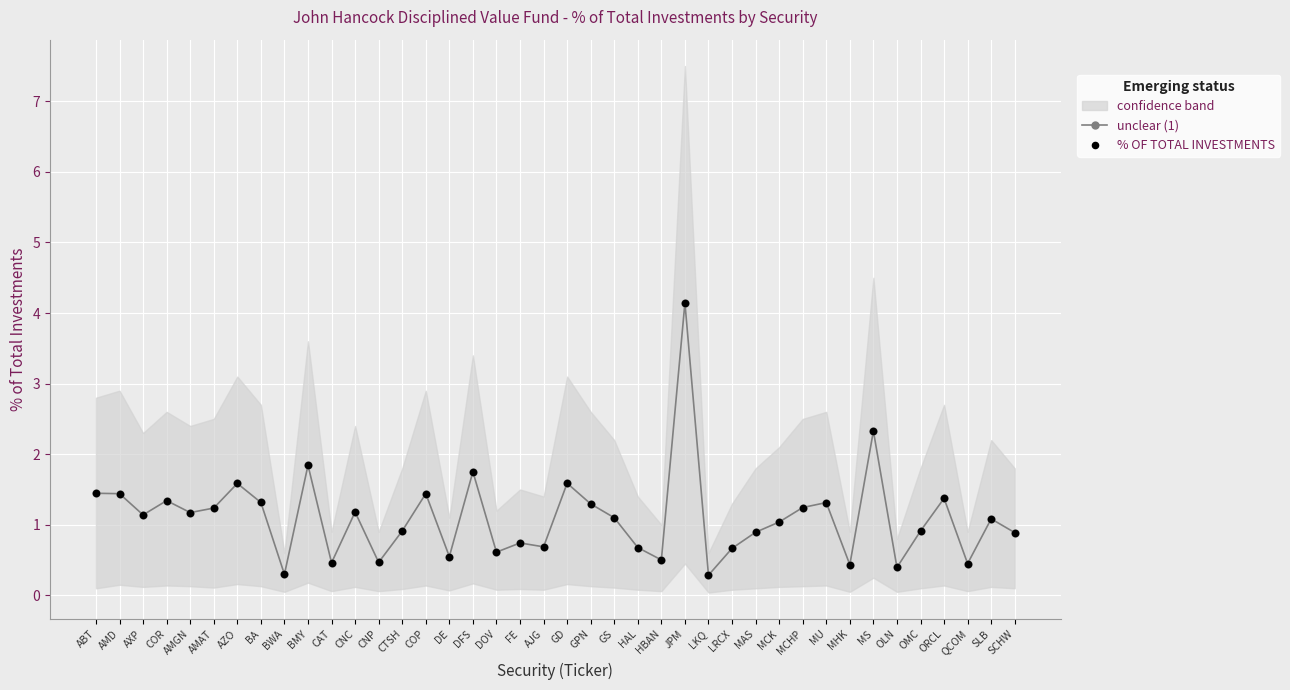

Is the value of unclear (1) at CAT greater than the value of % OF TOTAL INVESTMENTS at ABT?

No